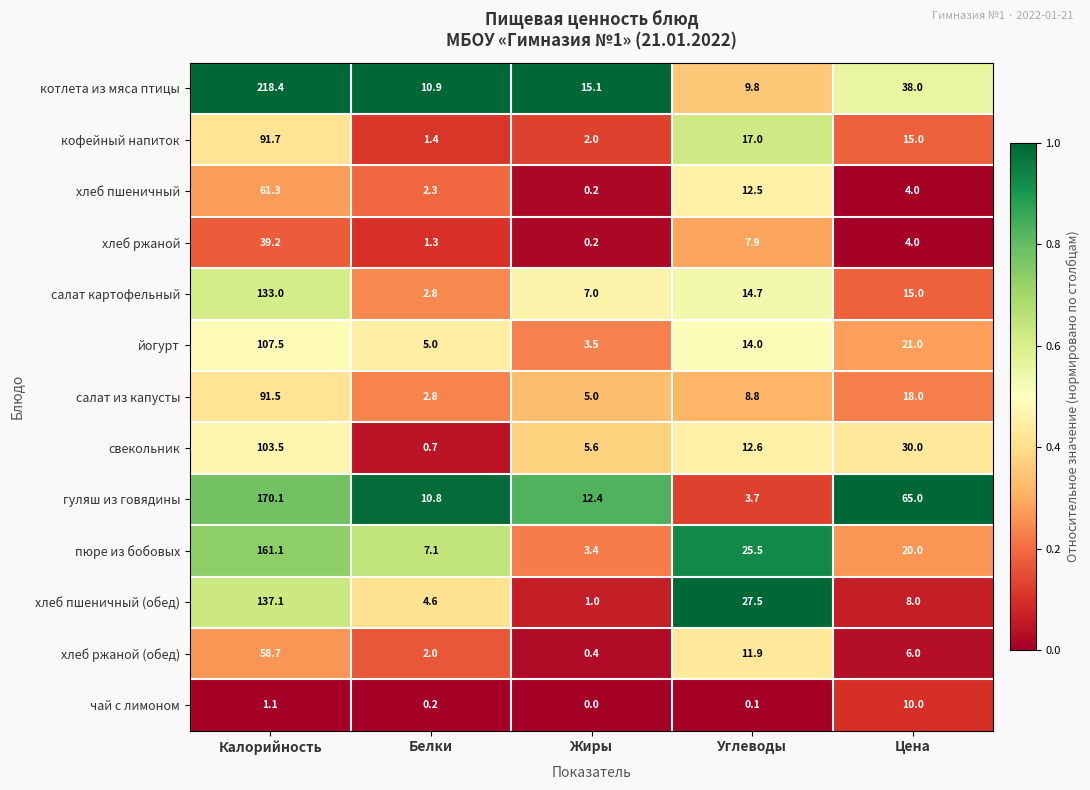

What is the difference between the салат из капусты values at Белки and Жиры?

2.2